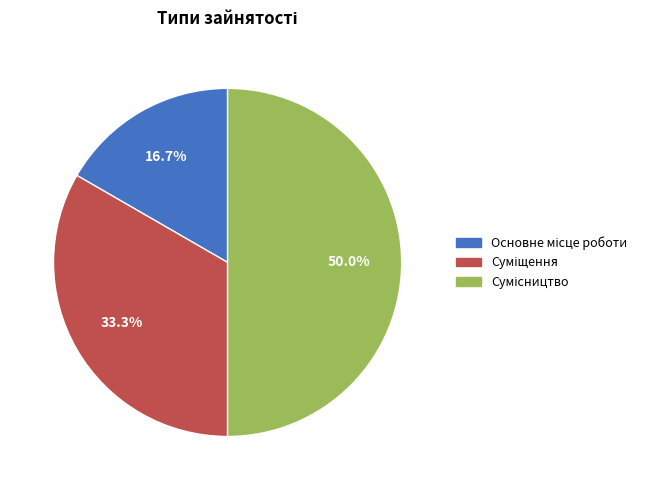

Count the number of slices in the pie.

3